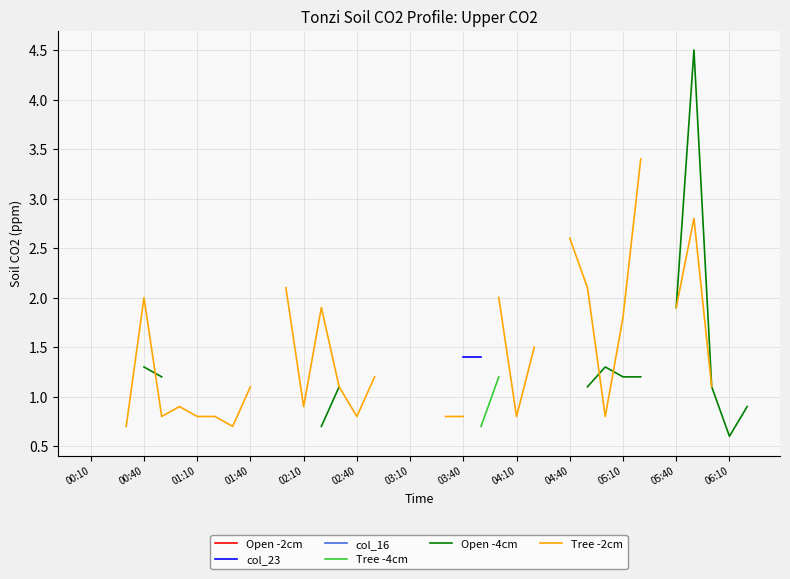

True or false: col_16 and Open -2cm intersect in this chart.

False